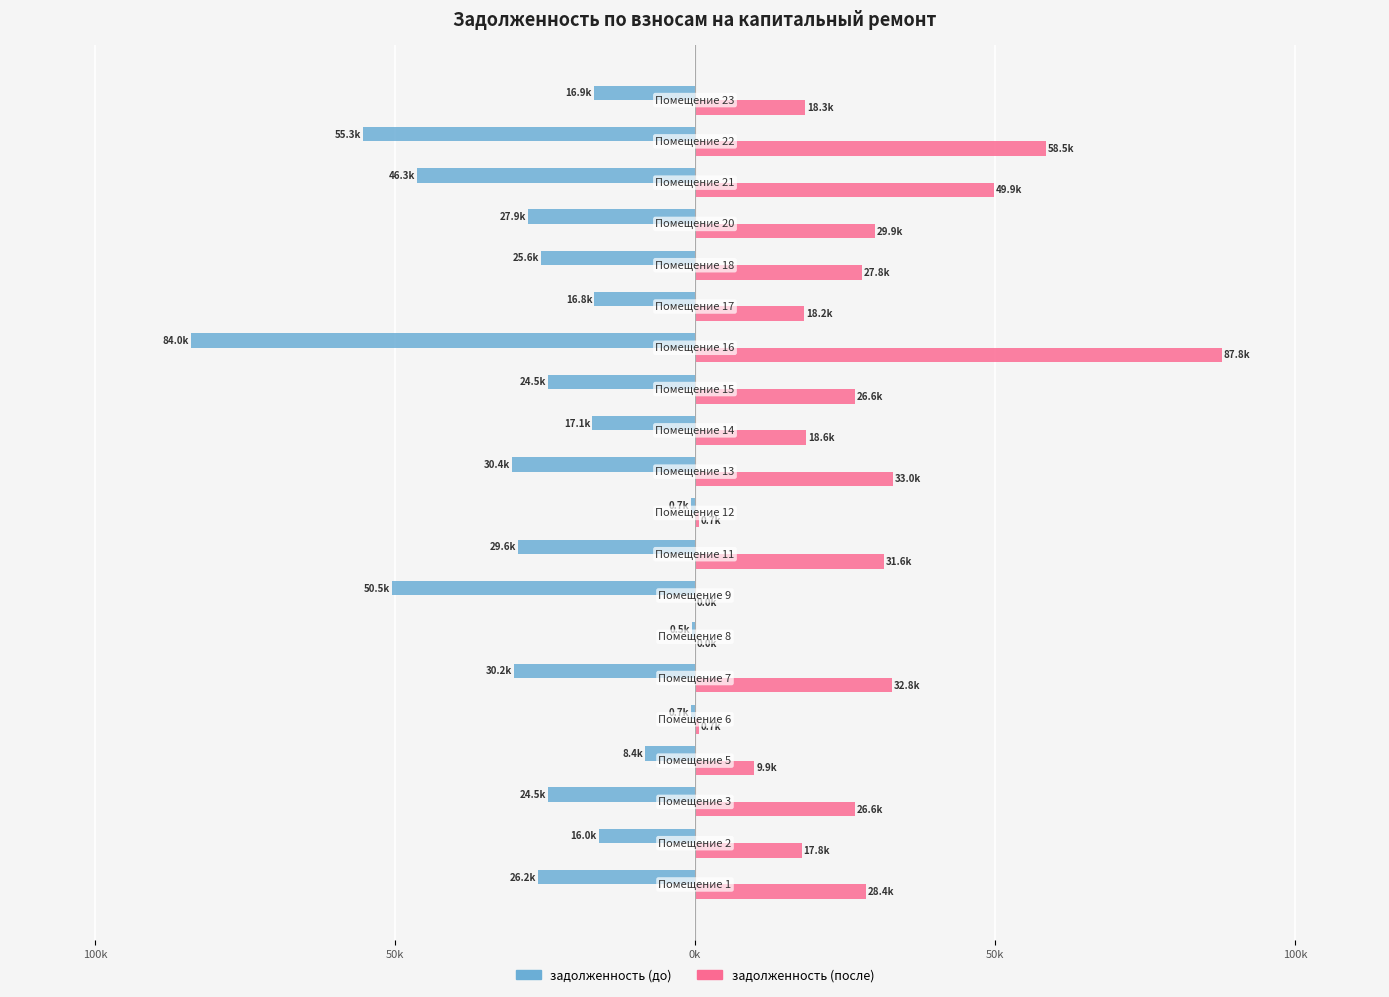

Reading left to right, what are all the values shown in this chart?

задолженность (до): -26.2	-16.0	-24.5	-8.4	-0.7	-30.2	-0.5	-50.5	-29.6	-0.7	-30.4	-17.1	-24.5	-84.0	-16.8	-25.6	-27.9	-46.3	-55.3	-16.9
задолженность (после): 28.4	17.8	26.6	9.9	0.7	32.8	0.0	0.0	31.6	0.7	33.0	18.6	26.6	87.8	18.2	27.8	29.9	49.9	58.5	18.3